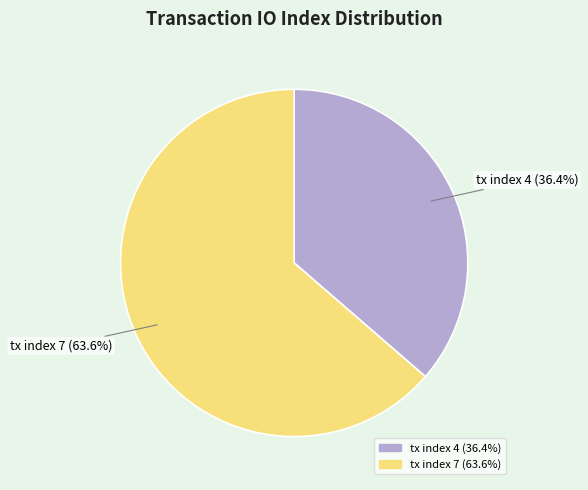

What percentage is the tx index 7 slice, to the nearest percent?

64%